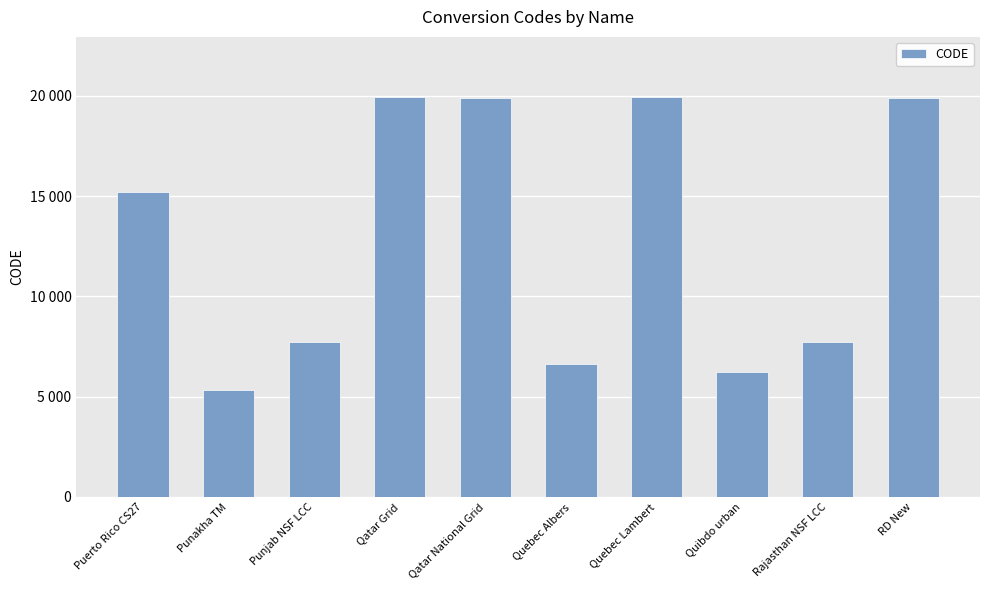

What is the label of the 2nd bar from the right?

Rajasthan NSF LCC